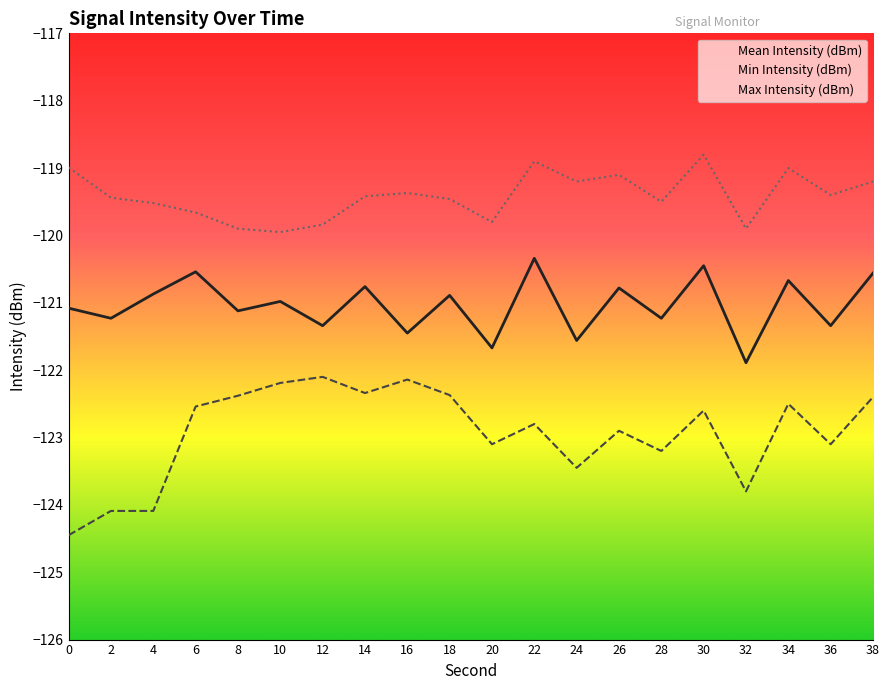

True or false: Max Intensity (dBm) and Min Intensity (dBm) cross at least once.

False